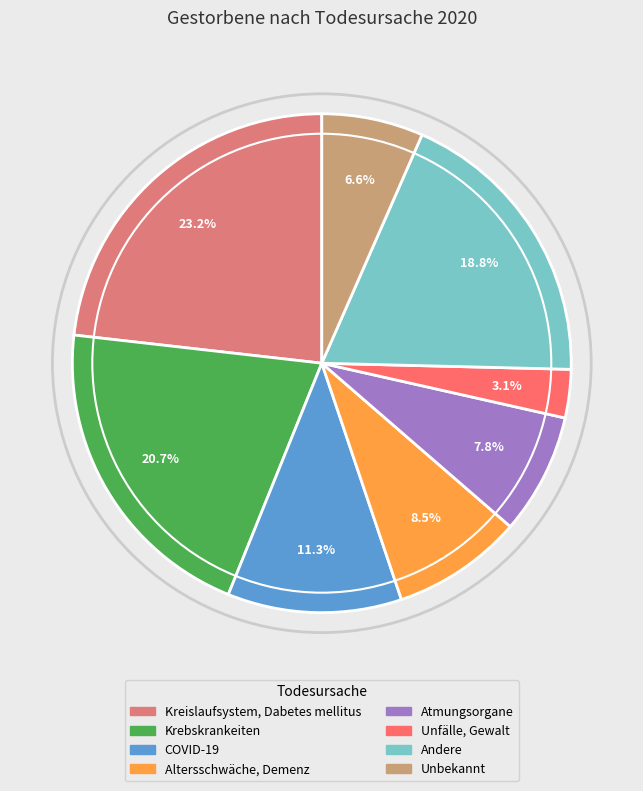

To the nearest percent, what percentage of the pie is Unfälle, Gewalt?

3%